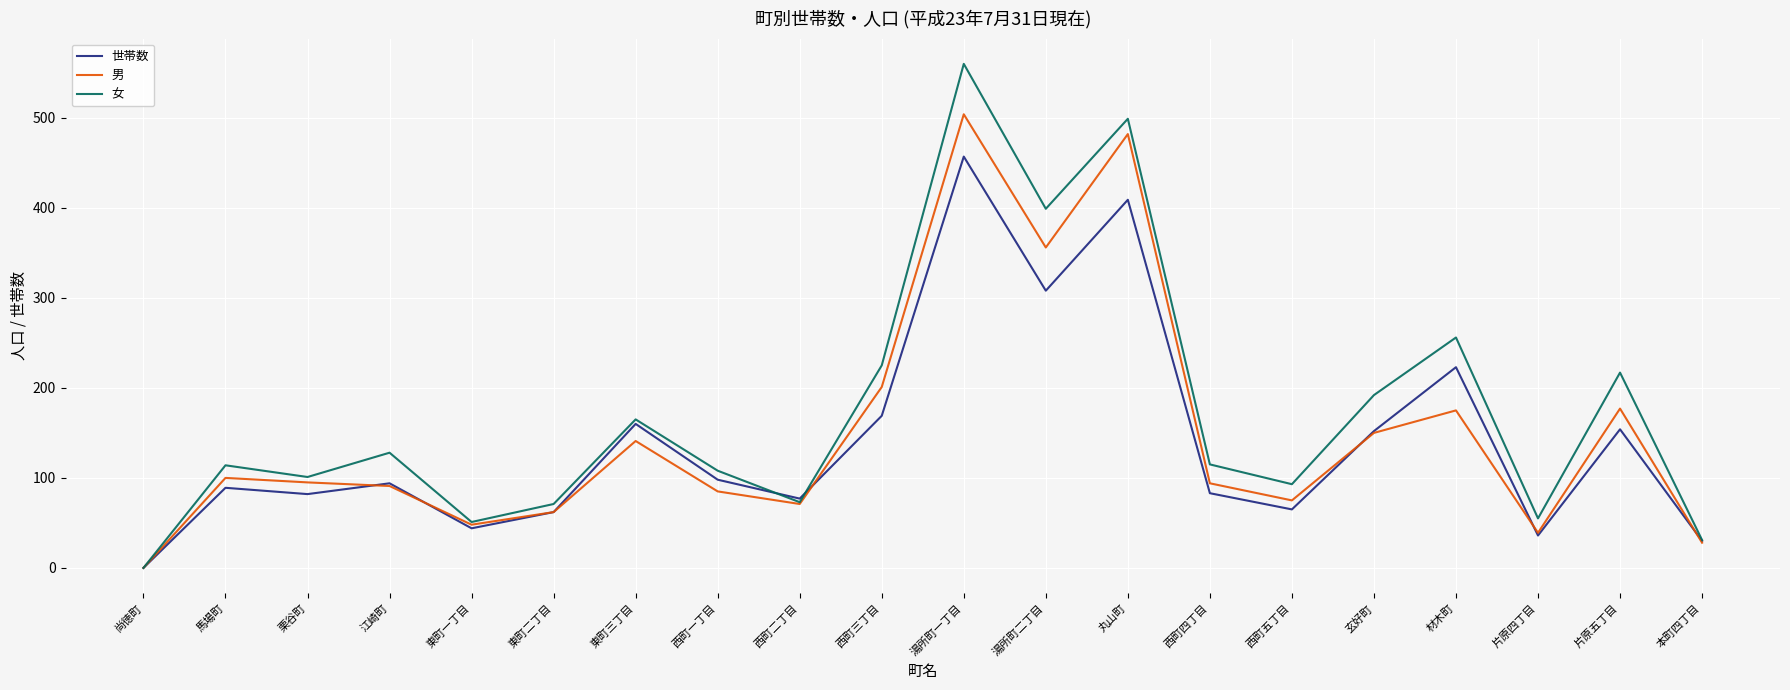

Rank the series by their maximum value, from highest to lowest.

女, 男, 世帯数